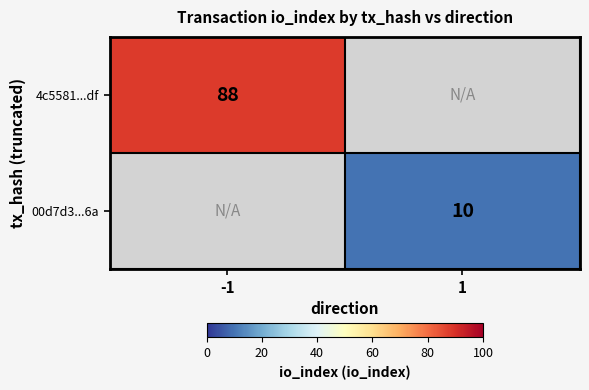

True or false: 4c5581...df has a value of 130 at -1.

False